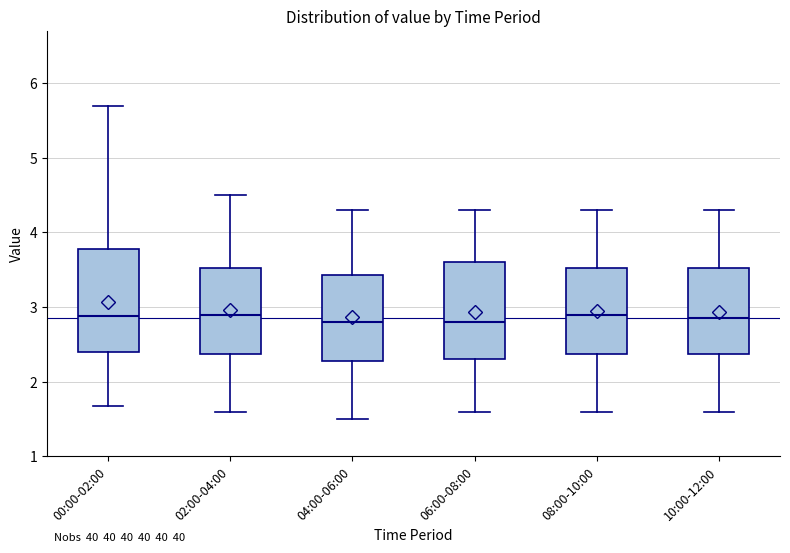

Reading left to right, transcribe this box plot: for each box, give where its median line is, the range the box spans, and where its two whiskers end, as read against the y-axis. The values are not printed on the chart, so give them approximately, as read against the axis.

00:00-02:00: median 2.9, box 2.4 to 3.8, whiskers 1.7 to 5.7
02:00-04:00: median 2.9, box 2.4 to 3.5, whiskers 1.6 to 4.5
04:00-06:00: median 2.8, box 2.3 to 3.4, whiskers 1.5 to 4.3
06:00-08:00: median 2.8, box 2.3 to 3.6, whiskers 1.6 to 4.3
08:00-10:00: median 2.9, box 2.4 to 3.5, whiskers 1.6 to 4.3
10:00-12:00: median 2.9, box 2.4 to 3.5, whiskers 1.6 to 4.3